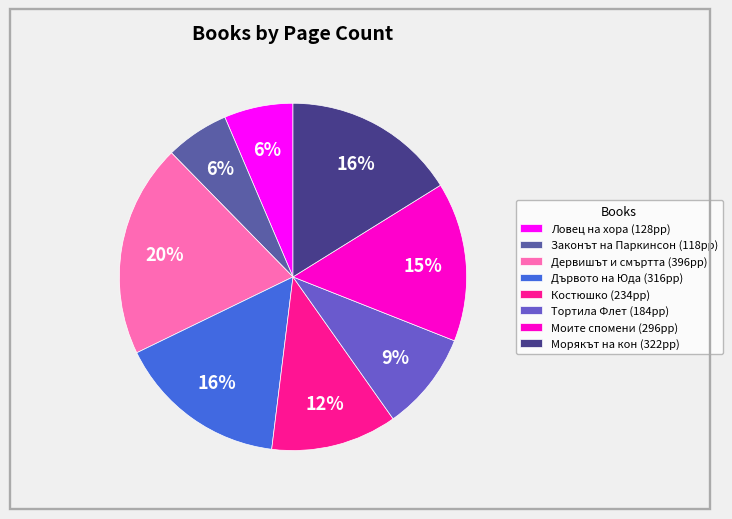

Is it true that Моите спомени is 15% of the pie?

True